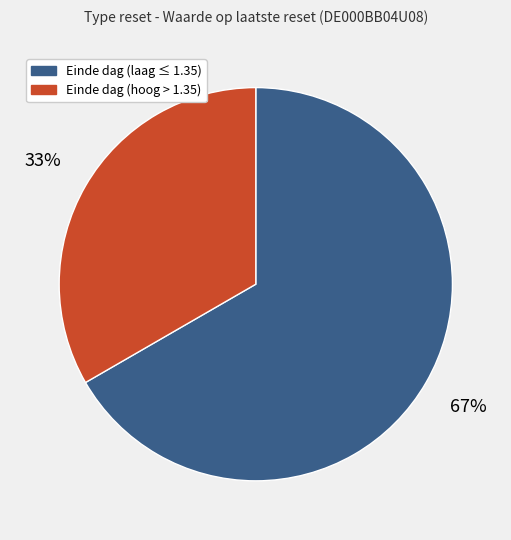

Do Einde dag (laag ≤ 1.35) and Einde dag (hoog > 1.35) together represent more than half of the pie?

Yes